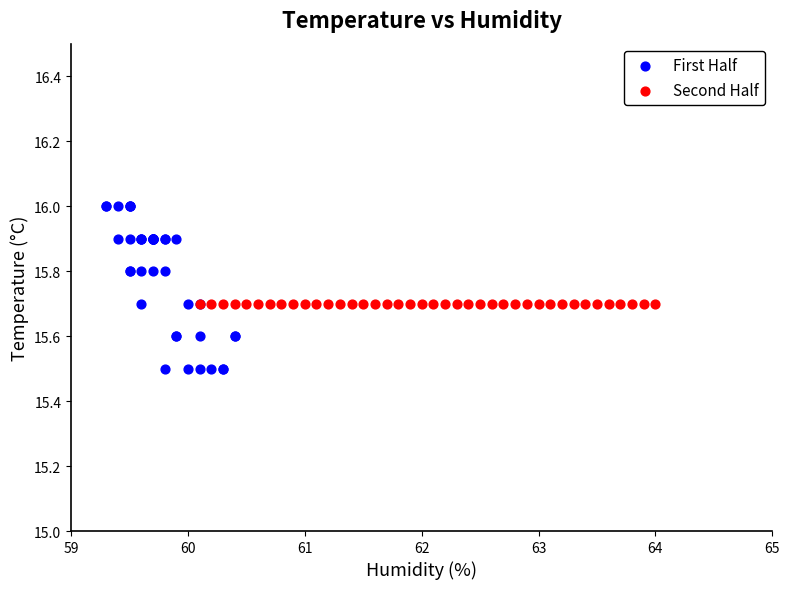

What are all the series names shown in the legend?

First Half, Second Half